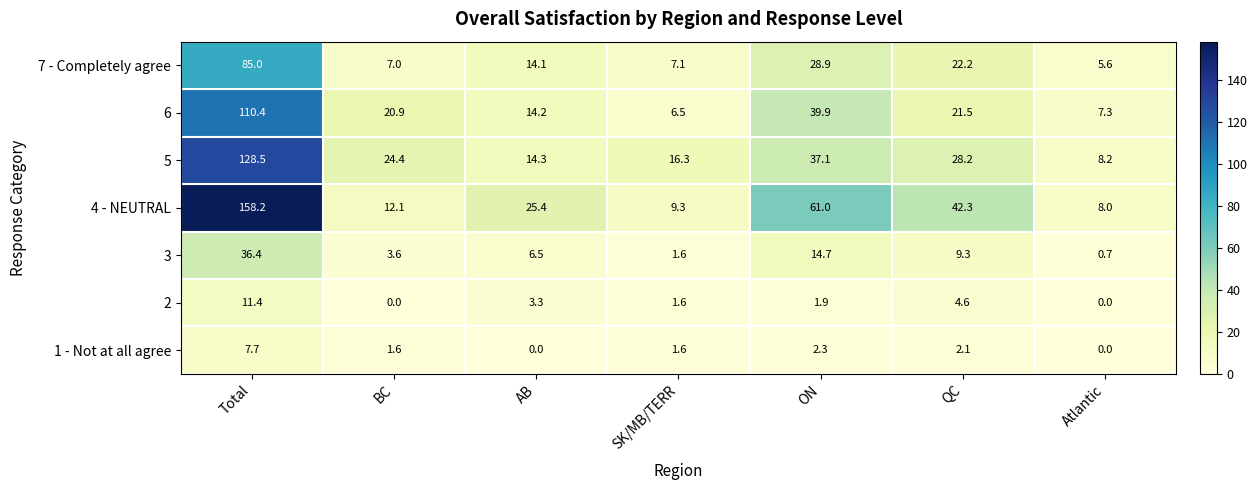

Which series has the largest total across all categories?

4 - NEUTRAL